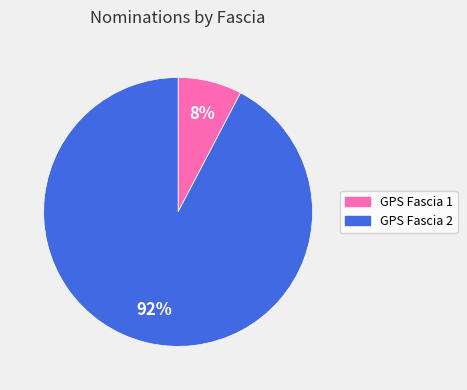

What percentage is the GPS Fascia 2 slice, to the nearest percent?

92%